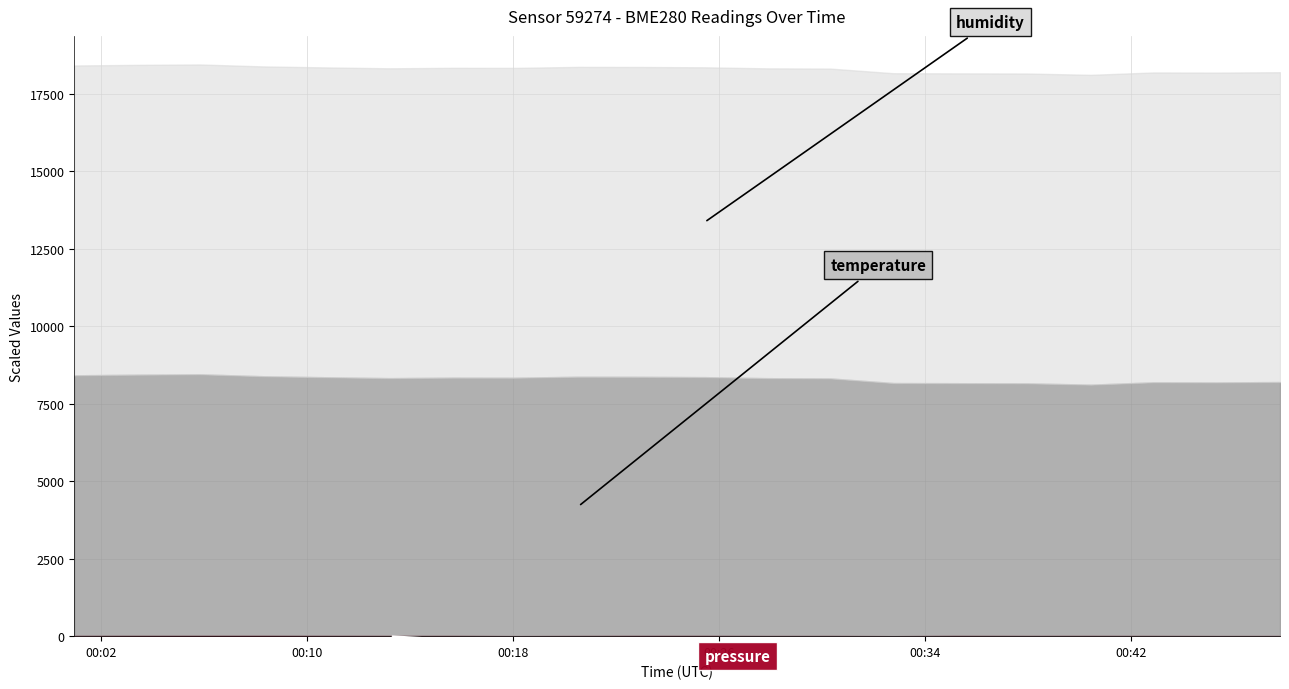

Between 2022-07-29T00:30:20 and 2022-07-29T00:25:27, which is larger?

2022-07-29T00:25:27